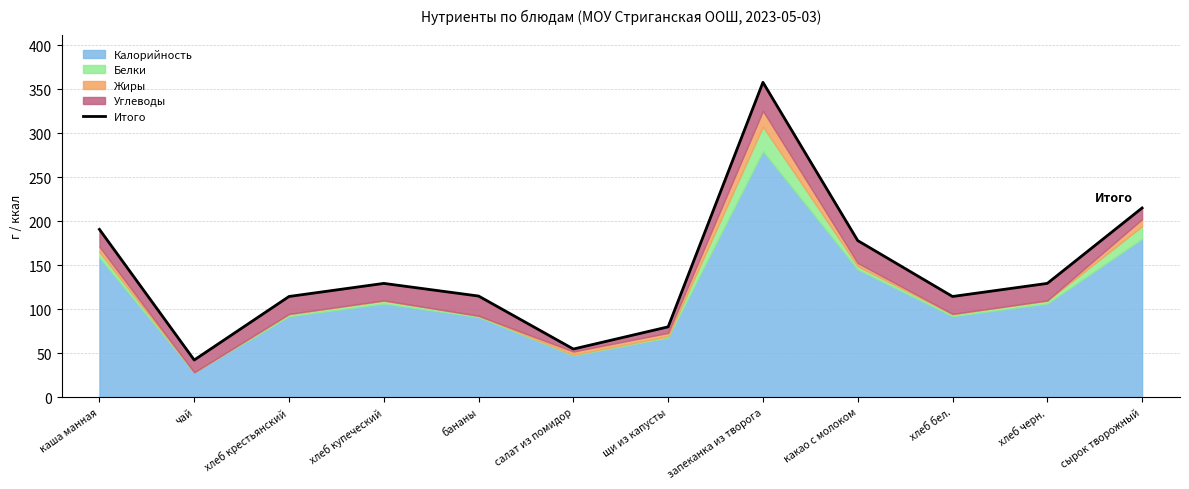

Rank the categories by value from lowest to highest.

чай, салат из помидор, щи из капусты, хлеб крестьянский, хлеб бел., бананы, хлеб купеческий, хлеб черн., какао с молоком, каша манная, сырок творожный, запеканка из творога